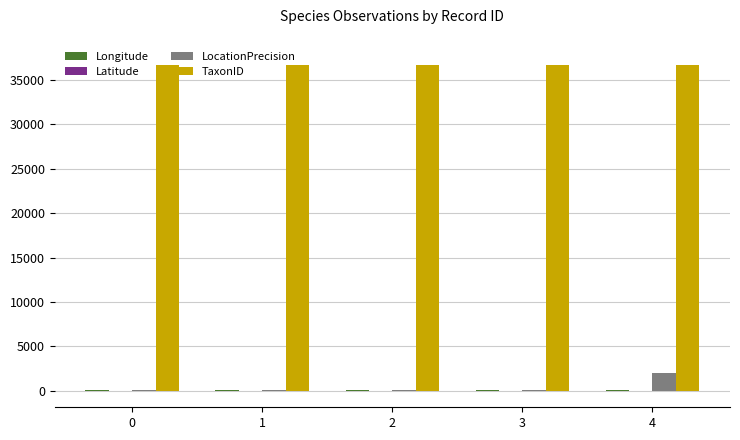

The LocationPrecision series shows 100.0 at 0. True or false?

True